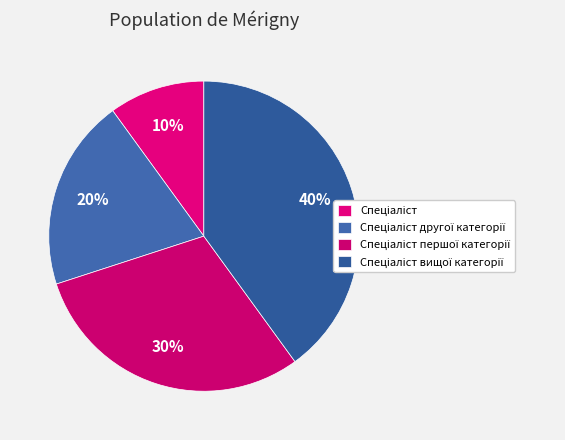

Is it true that Спеціаліст другої категорії is 6% of the pie?

False